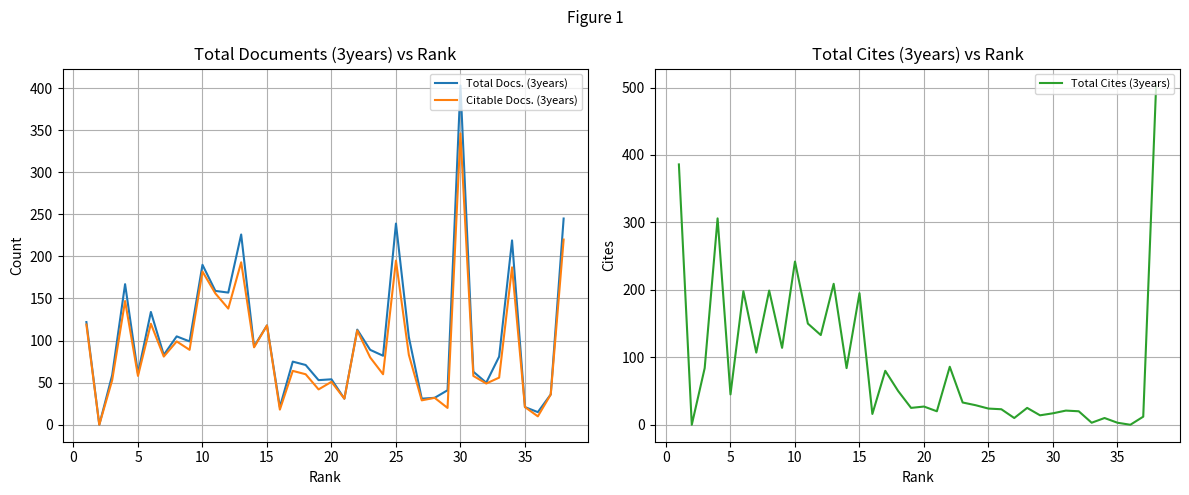

The Total Docs. (3years) series shows 320 at 10. True or false?

False